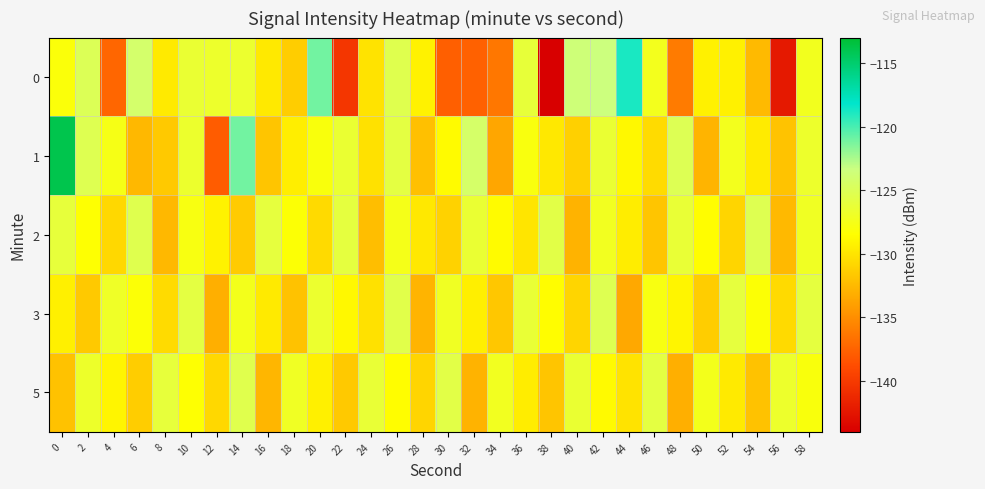

Reading left to right, extract all data points from this chart.

0: 0=-128.1	2=-125.0	4=-137.3	6=-124.2	8=-129.7	10=-126.4	12=-126.7	14=-126.6	16=-129.8	18=-131.4	20=-121.1	22=-140.3	24=-130.1	26=-125.3	28=-129.2	30=-137.7	32=-137.6	34=-136.3	36=-126.2	38=-144.0	40=-123.6	42=-123.4	44=-118.8	46=-127.3	48=-136.1	50=-129.3	52=-129.3	54=-132.5	56=-142.3	58=-127.2
1: 0=-114.0	2=-125.2	4=-127.6	6=-132.6	8=-131.6	10=-126.6	12=-137.9	14=-121.1	16=-131.8	18=-129.4	20=-128.0	22=-126.5	24=-130.2	26=-125.8	28=-132.1	30=-128.7	32=-124.3	34=-133.6	36=-127.9	38=-129.8	40=-131.2	42=-126.4	44=-128.9	46=-130.5	48=-125.1	50=-132.8	52=-127.3	54=-129.6	56=-131.9	58=-126.7
2: 0=-126.1	2=-128.4	4=-130.7	6=-125.3	8=-132.6	10=-127.8	12=-129.2	14=-131.5	16=-126.0	18=-128.3	20=-130.6	22=-125.9	24=-132.2	26=-127.5	28=-129.8	30=-131.1	32=-126.4	34=-128.7	36=-130.0	38=-125.6	40=-132.9	42=-127.2	44=-129.5	46=-131.8	48=-126.3	50=-128.6	52=-130.9	54=-125.2	56=-132.5	58=-127.1
3: 0=-129.3	2=-131.6	4=-126.9	6=-128.2	8=-130.5	10=-125.8	12=-133.1	14=-127.4	16=-129.7	18=-132.0	20=-126.6	22=-128.9	24=-130.2	26=-125.5	28=-132.8	30=-127.1	32=-129.4	34=-131.7	36=-126.3	38=-128.6	40=-130.9	42=-125.2	44=-133.5	46=-127.8	48=-129.1	50=-131.4	52=-126.0	54=-128.3	56=-130.6	58=-125.9
5: 0=-132.0	2=-126.8	4=-129.1	6=-131.4	8=-126.1	10=-128.4	12=-130.7	14=-125.4	16=-132.7	18=-127.0	20=-129.3	22=-131.6	24=-126.3	26=-128.6	28=-130.9	30=-125.6	32=-132.9	34=-127.2	36=-129.5	38=-131.8	40=-126.5	42=-128.8	44=-130.1	46=-125.8	48=-133.1	50=-127.4	52=-129.7	54=-132.0	56=-126.7	58=-128.0